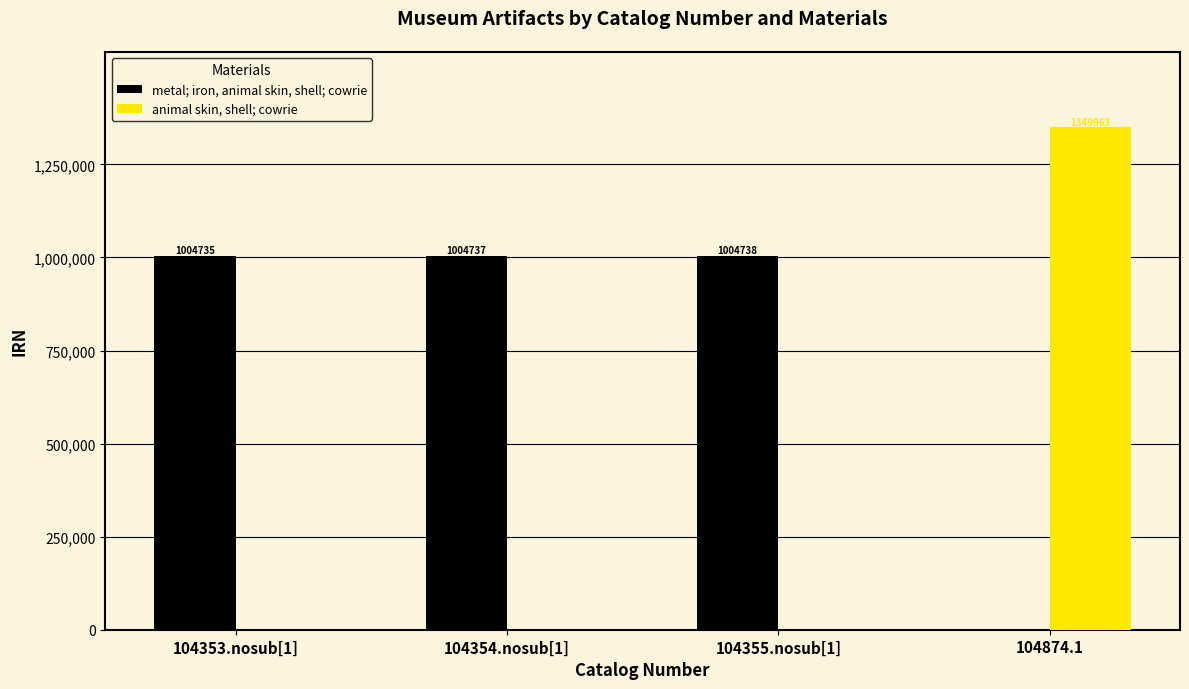

How many groups of bars are there?

4